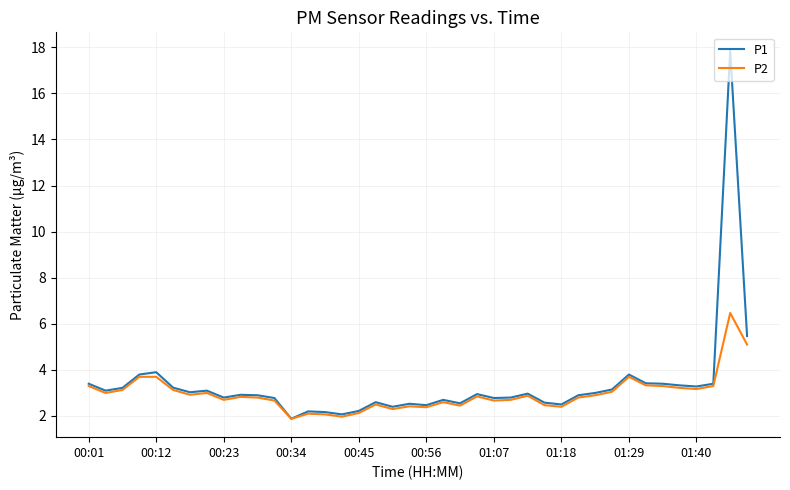

Rank the series by their maximum value, from lowest to highest.

P2, P1